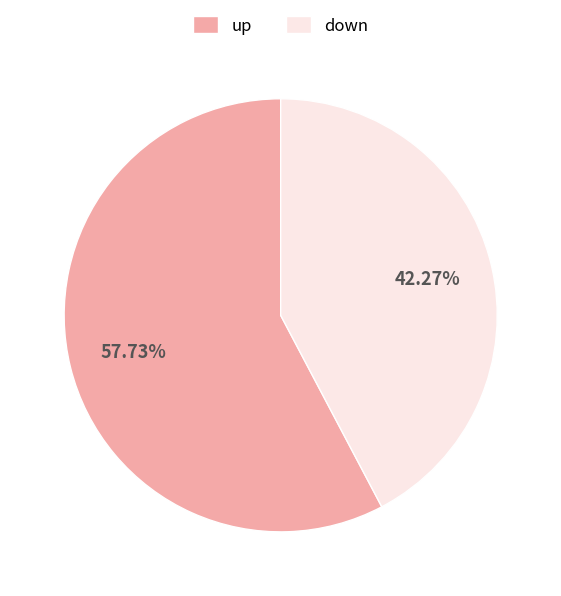

What percentage is the down slice, to the nearest percent?

42%